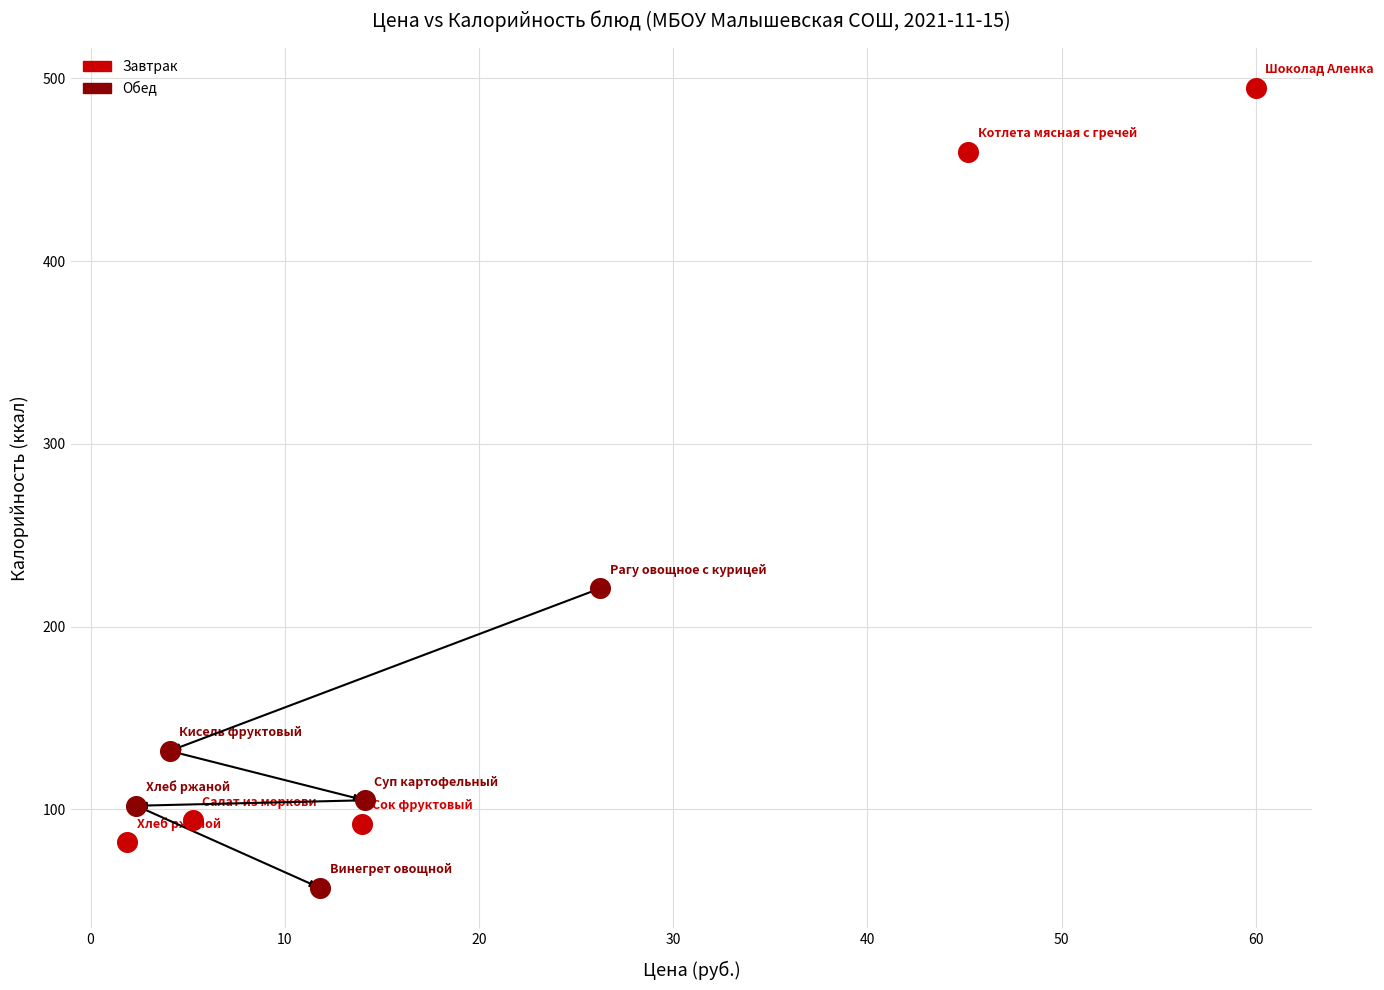

What are all the series names shown in the legend?

Завтрак, Обед